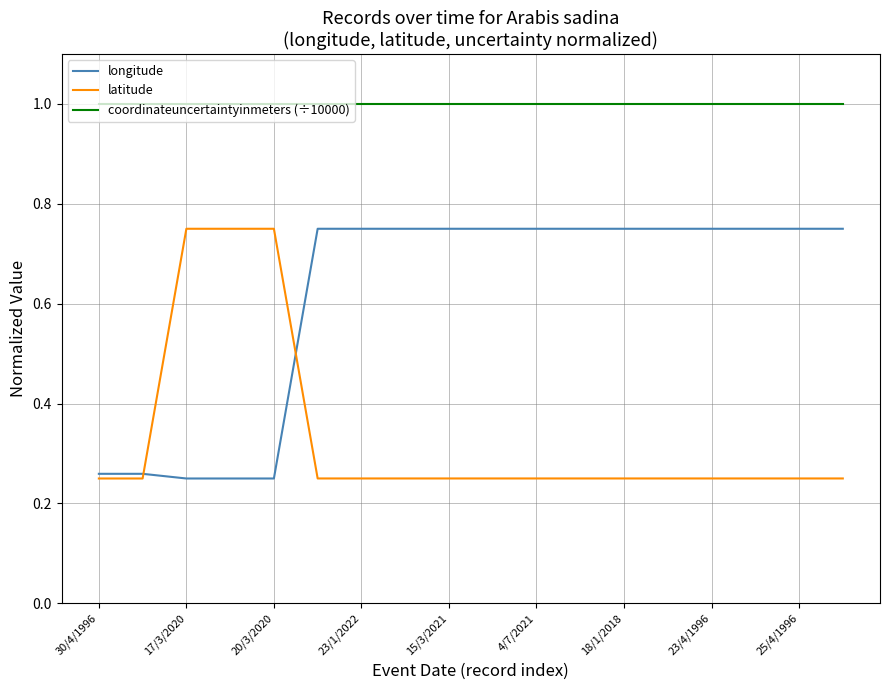

Rank the series by their average value, from lowest to highest.

latitude, longitude, coordinateuncertaintyinmeters (÷10000)